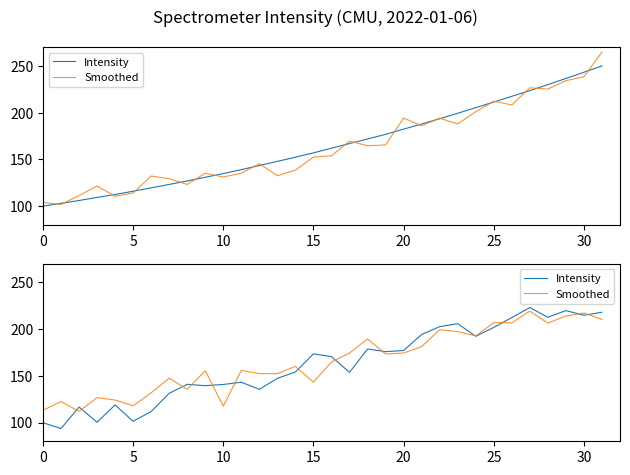

In Intensity, how many points are higher than both neighbors (excluding endpoints)?

9